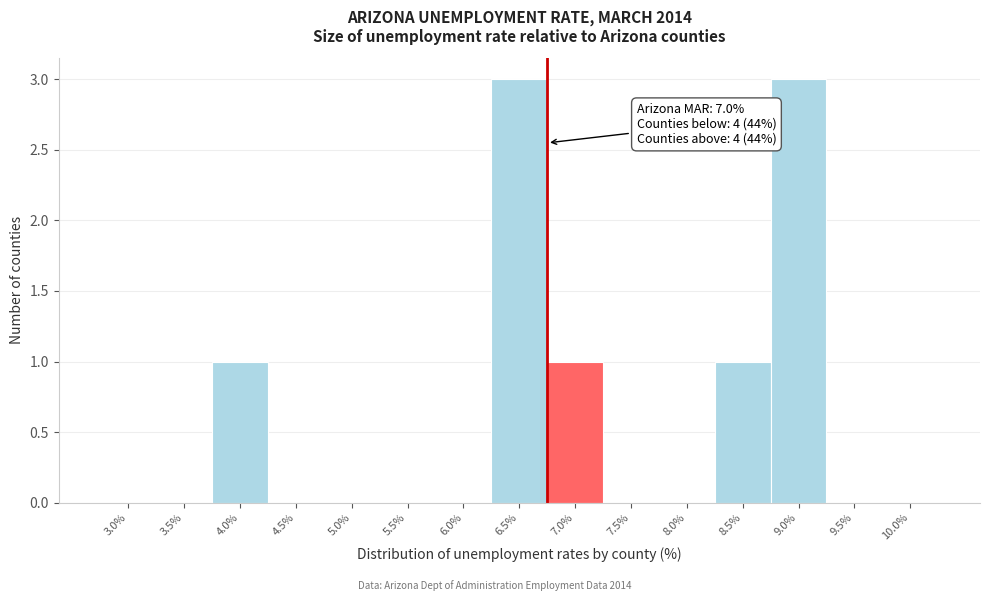

Reading right to left, extract all data points from this chart.

10.0%=0	9.5%=0	9.0%=3	8.5%=1	8.0%=0	7.5%=0	7.0%=1	6.5%=3	6.0%=0	5.5%=0	5.0%=0	4.5%=0	4.0%=1	3.5%=0	3.0%=0